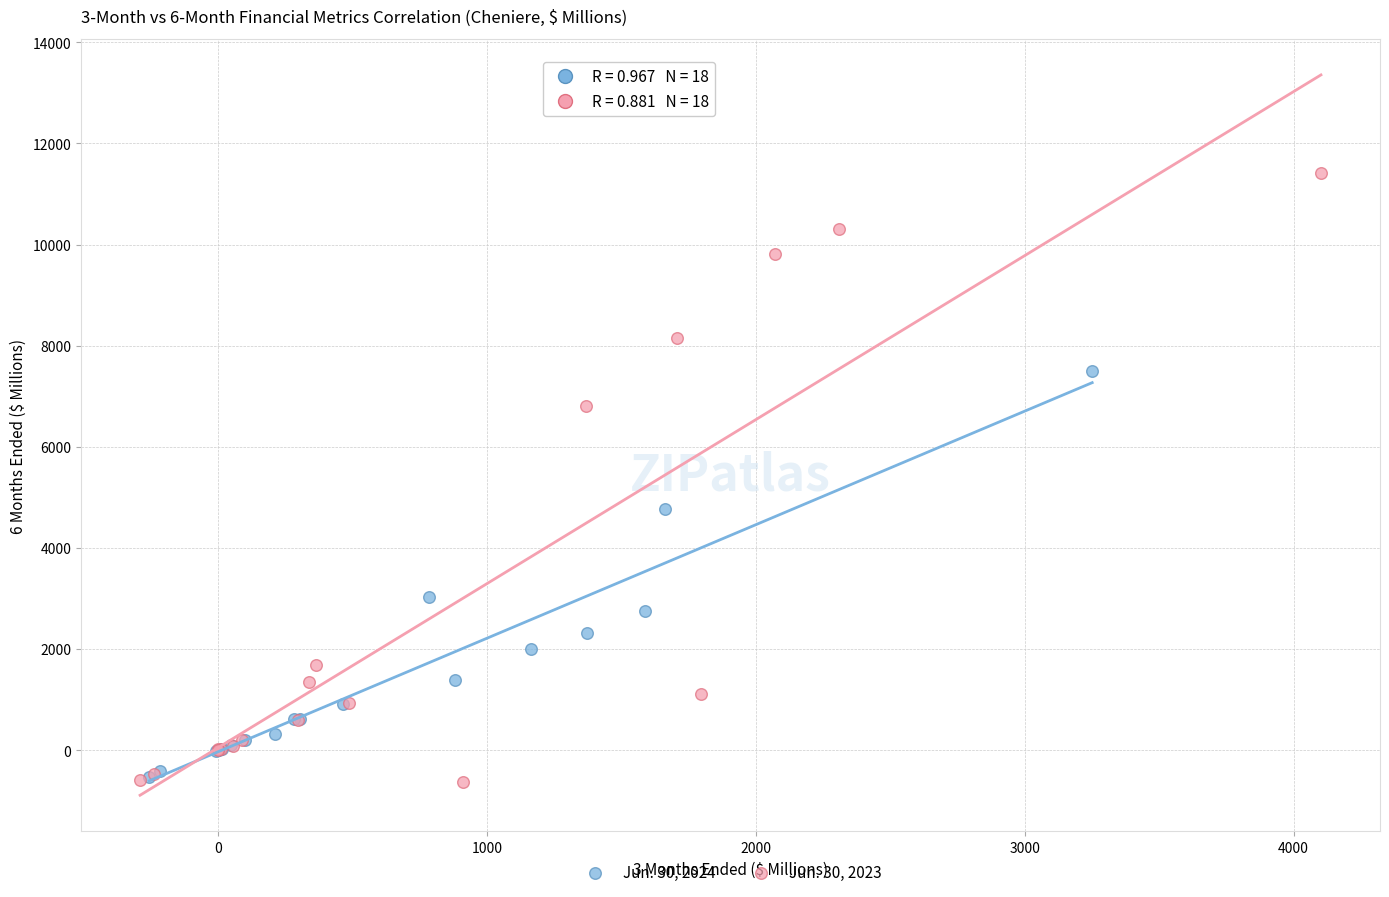

Which series has the largest Y range (max minus min)?

Jun. 30, 2023